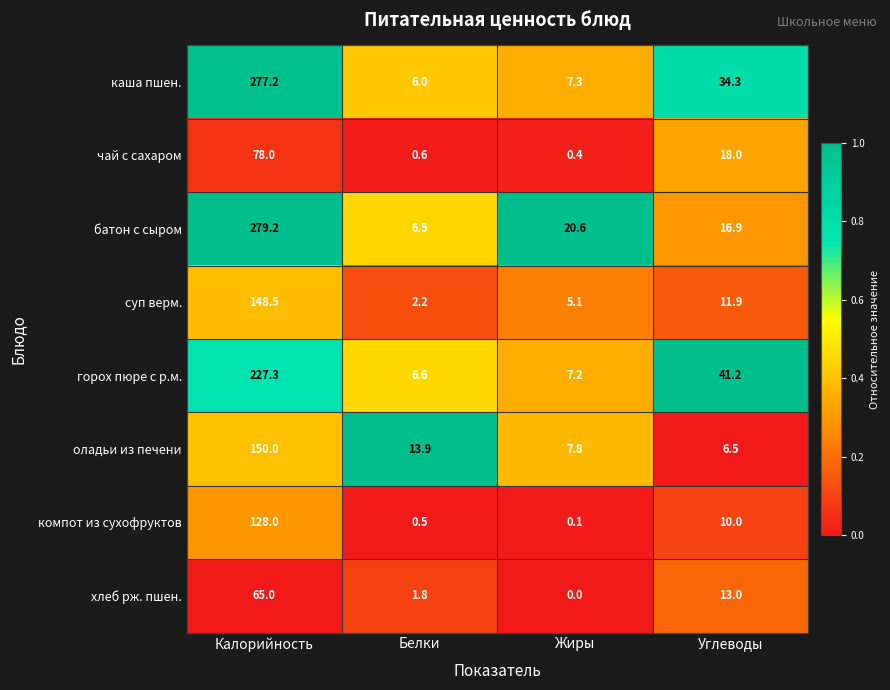

Rank the series by their maximum value, from highest to lowest.

батон с сыром, каша пшен., горох пюре с р.м., оладьи из печени, суп верм., компот из сухофруктов, чай с сахаром, хлеб рж. пшен.